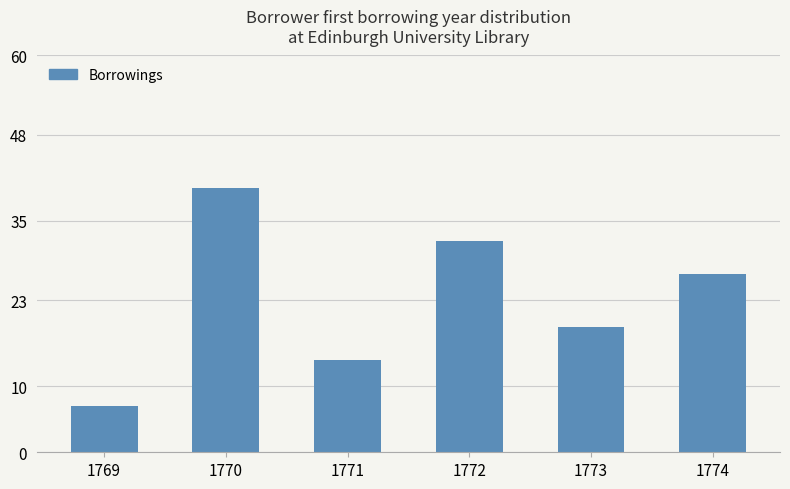

Is it true that the value at 1769 is 7?

True